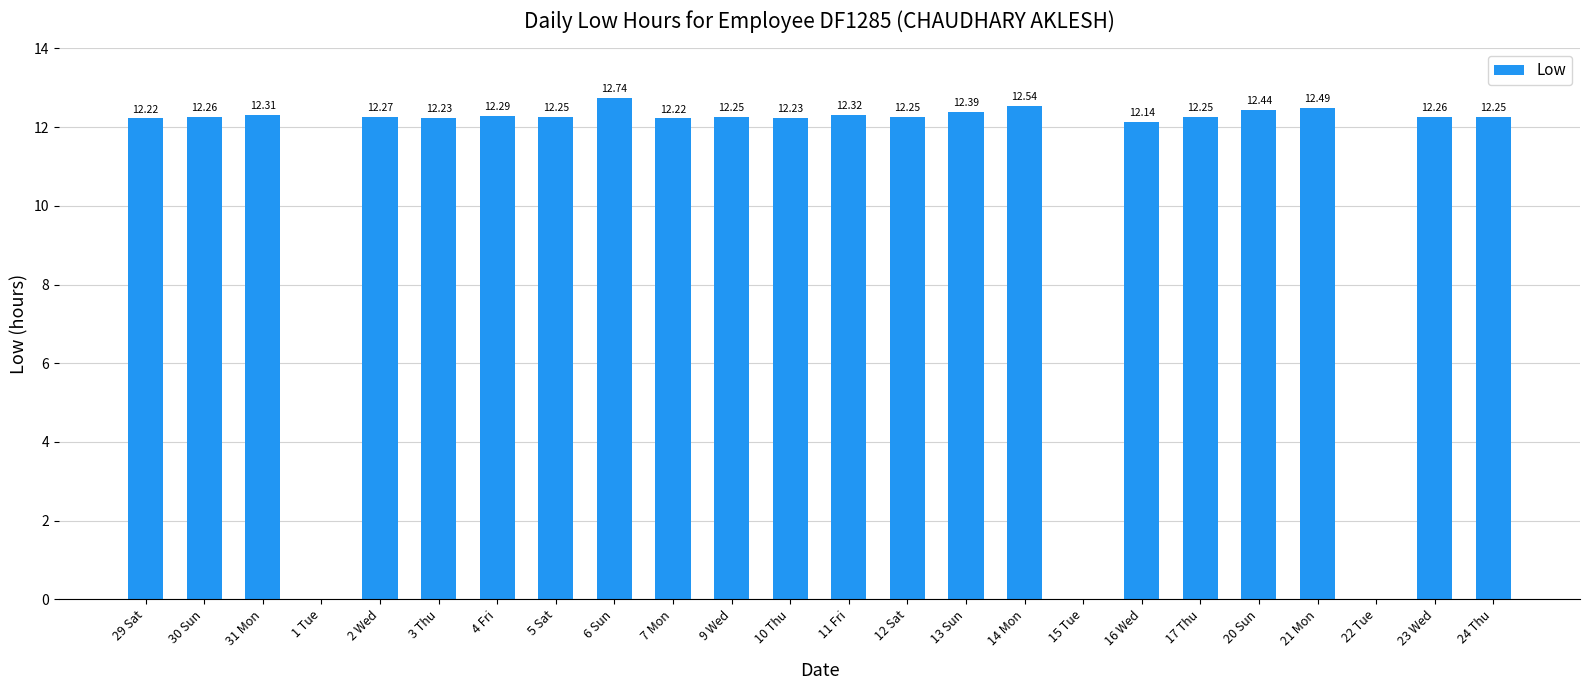

Which has a higher value, 16 Wed or 14 Mon?

14 Mon